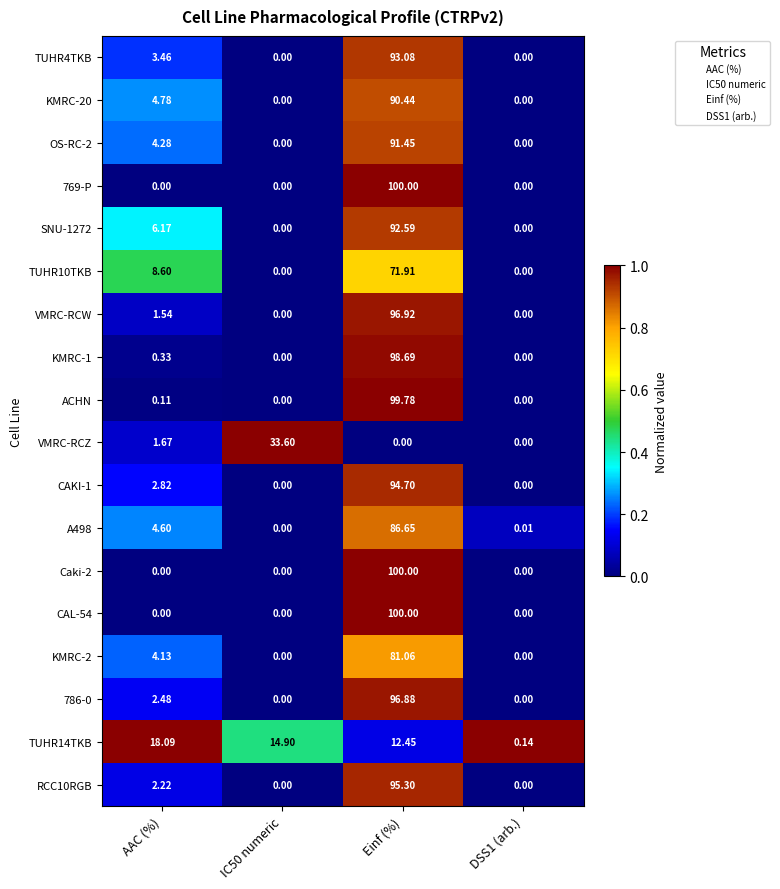

At which label does 769-P reach its peak?

Einf (%)